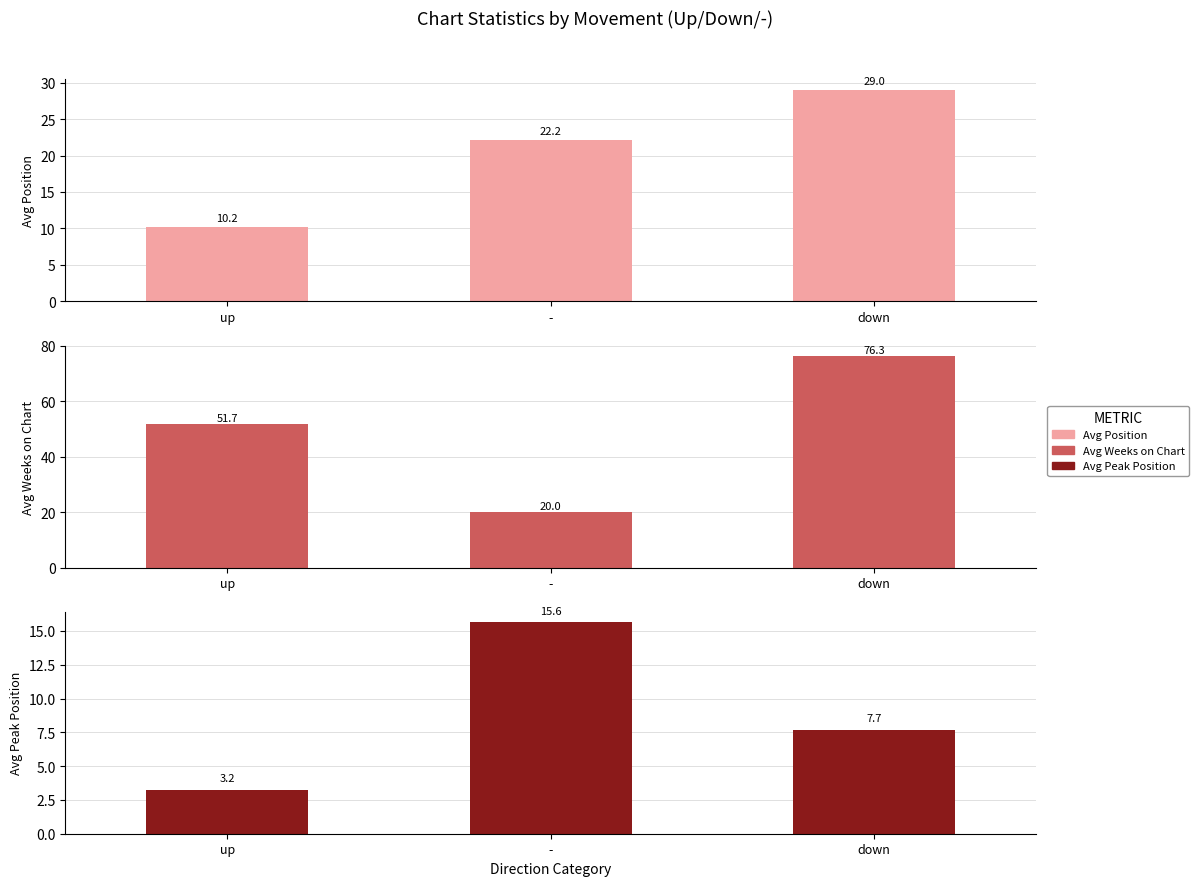

How many data points in Avg Peak Position are above 7?

2